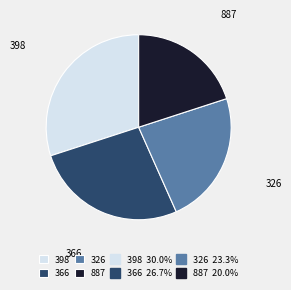

How many slices are in this pie chart?

4